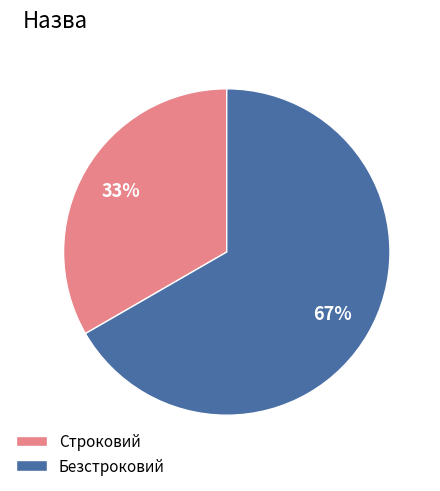

To the nearest percent, what is the combined percentage of Строковий and Безстроковий?

100%